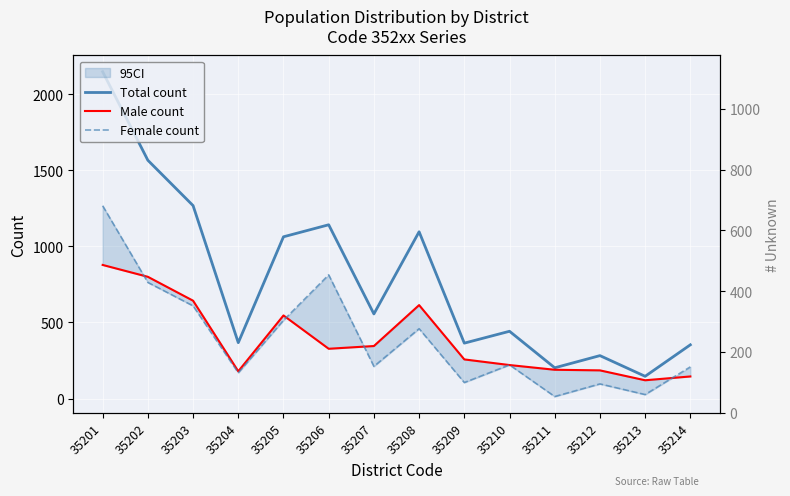

What is the value of the Total count point at the 10th from the left?

442